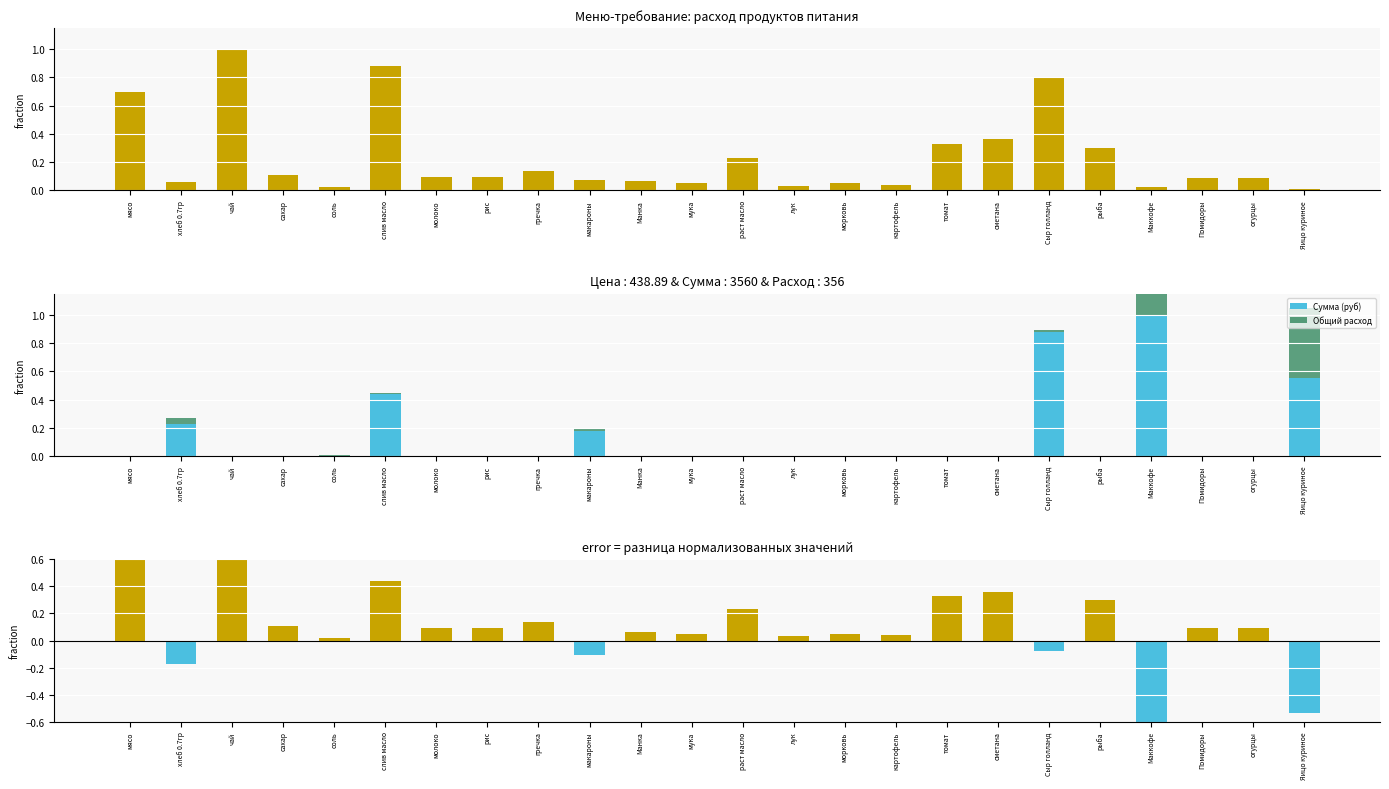

Between картофель and Яицо куриное, which is larger?

картофель